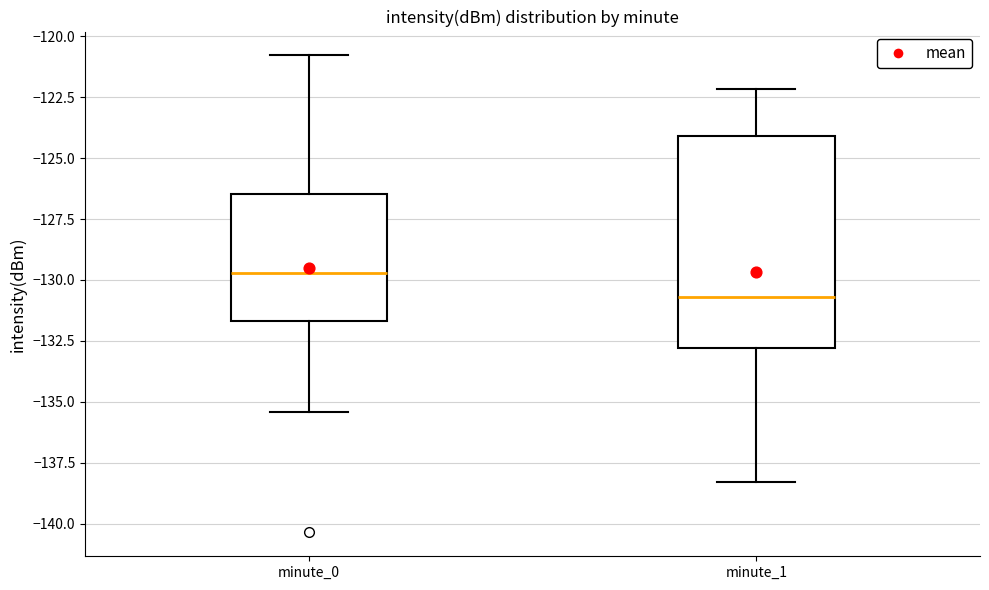

Reading left to right, read every box against the y-axis: the position of its median line, the range the box covers, and the ends of its whiskers. The values are not printed on the chart, so give them approximately, as read against the axis.

minute_0: median -129.5, box -131.5 to -126.5, whiskers -135.5 to -121.0
minute_1: median -130.5, box -133.0 to -124.0, whiskers -138.5 to -122.0